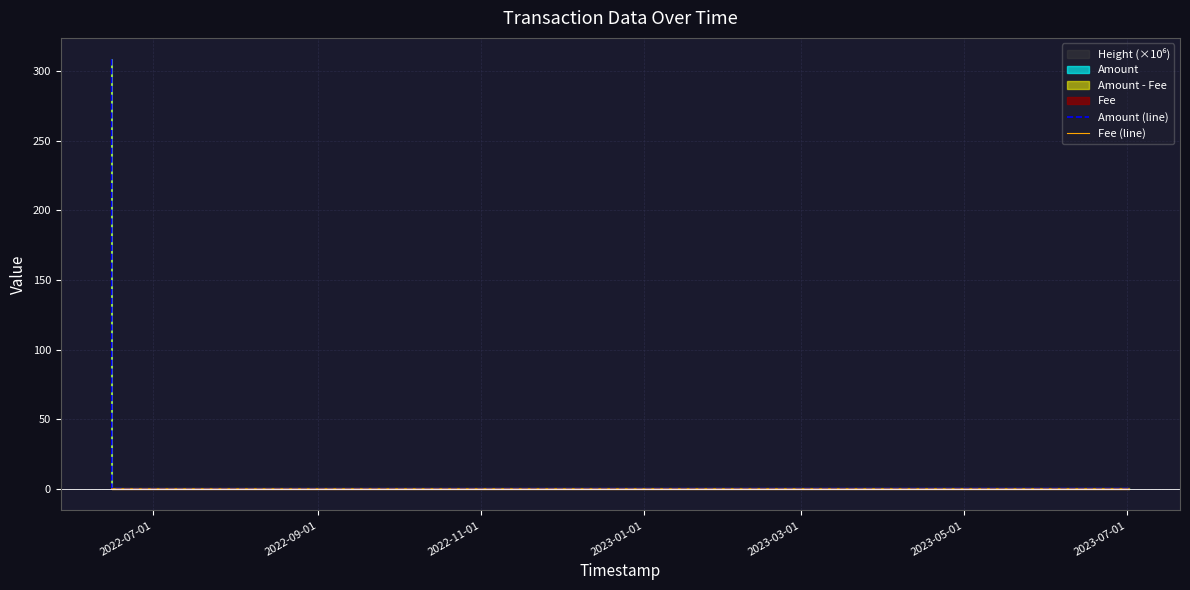

What is the label of the 8th point from the right?

2022-09-01